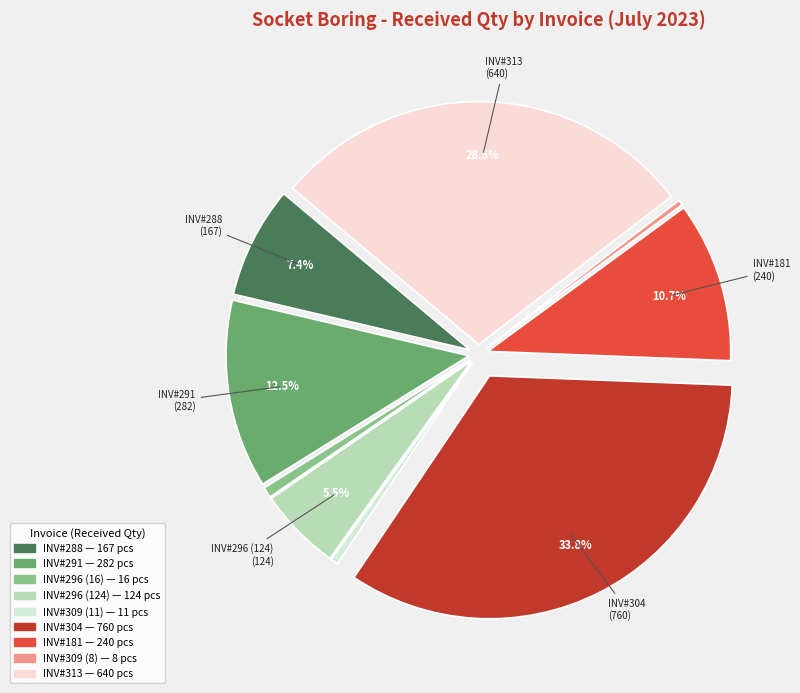

Which has a higher value, INV#296 (16) or INV#304?

INV#304